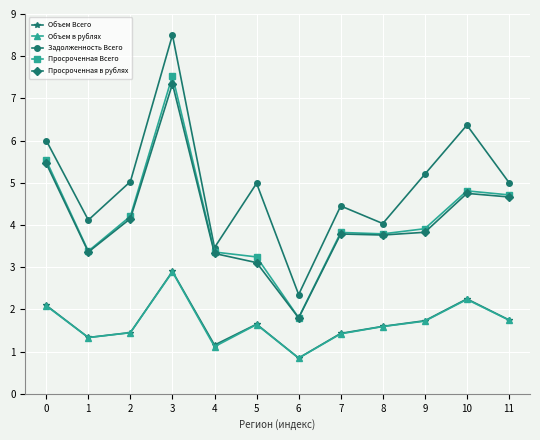

What is the average value of the Просроченная в рублях series?

4.1